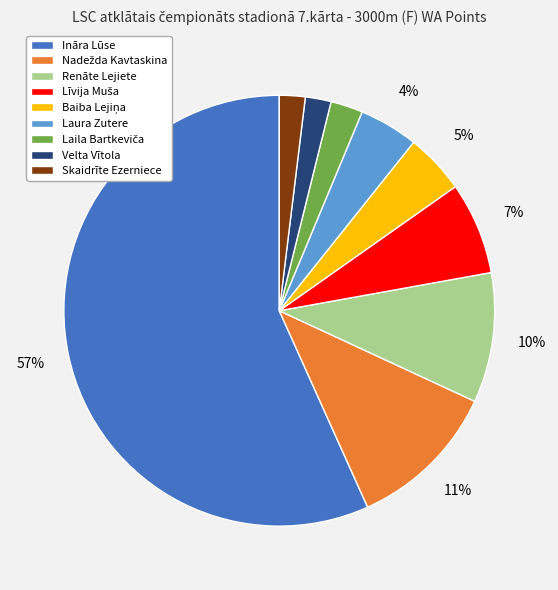

Does Ināra Lūse represent more than half of the total?

Yes